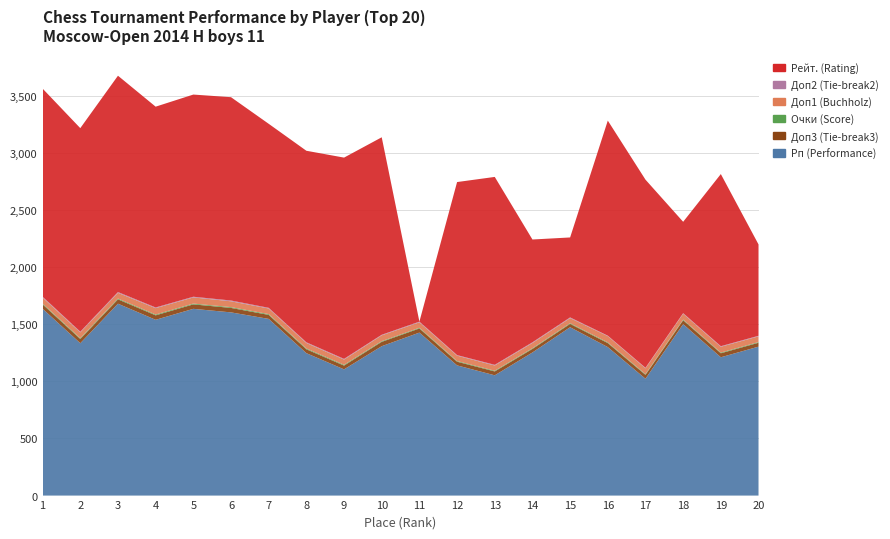

Reading left to right, extract all data points from this chart.

Рп (Performance): 1=1636	2=1334	3=1680	4=1539	5=1635	6=1604	7=1547	8=1247	9=1105	10=1308	11=1427	12=1140	13=1053	14=1253	15=1474	16=1300	17=1023	18=1501	19=1211	20=1304
Доп3 (Tie-break3): 1=38	2=37	3=38	4=39	5=39	6=39	7=35	8=34	9=33	10=38	11=36	12=32	13=34	14=31	15=29	16=35	17=34	18=34	19=35	20=34
Очки (Score): 1=7	2=7	3=7	4=7	5=7	6=7	7=7	8=7	9=7	10=6	11=6	12=6	13=6	14=6	15=6	16=6	17=6	18=6	19=6	20=6
Доп1 (Buchholz): 1=53	2=51	3=50	4=56	5=54	6=51	7=49	8=48	9=46	10=51	11=48	12=47	13=46	14=46	15=45	16=55	17=51	18=51	19=51	20=50
Доп2 (Tie-break2): 1=7	2=6	3=7	4=6	5=6	6=7	7=6	8=6	9=6	10=5	11=6	12=5	13=6	14=6	15=6	16=4	17=5	18=5	19=5	20=5
Рейт. (Rating): 1=1822	2=1782	3=1894	4=1758	5=1770	6=1780	7=1611	8=1677	9=1762	10=1729	11=0	12=1515	13=1645	14=900	15=700	16=1883	17=1647	18=800	19=1507	20=800